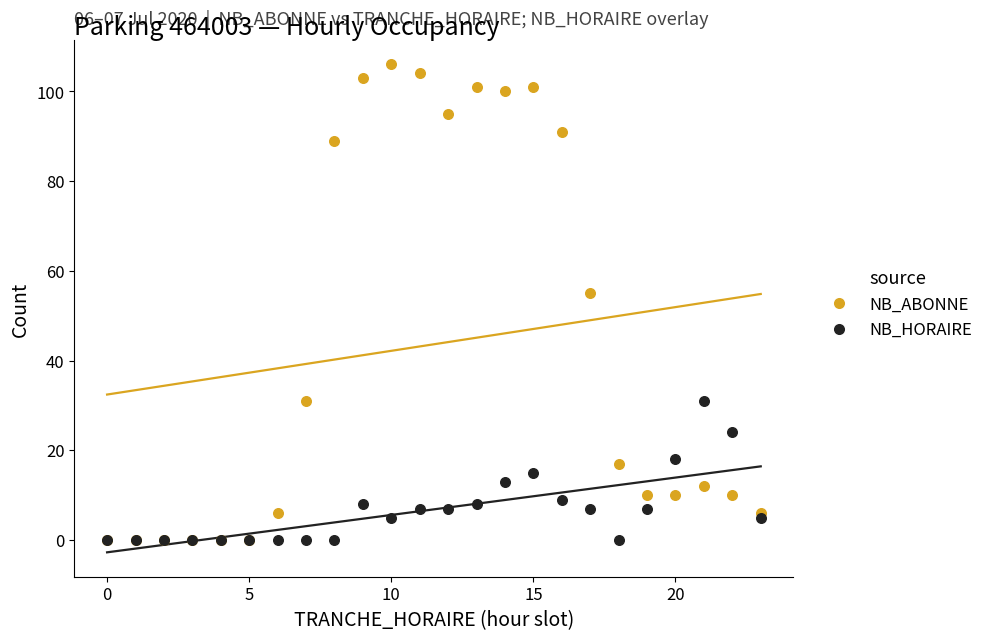

In the NB_ABONNE series, what Y value is closest to 53?

55